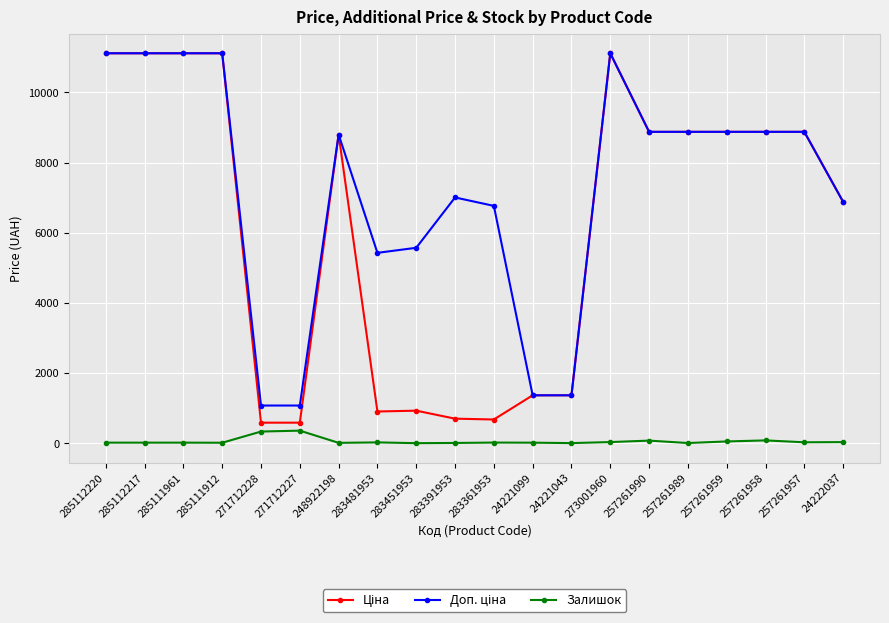

Is it true that Залишок equals 6.0 at 257261989?

True